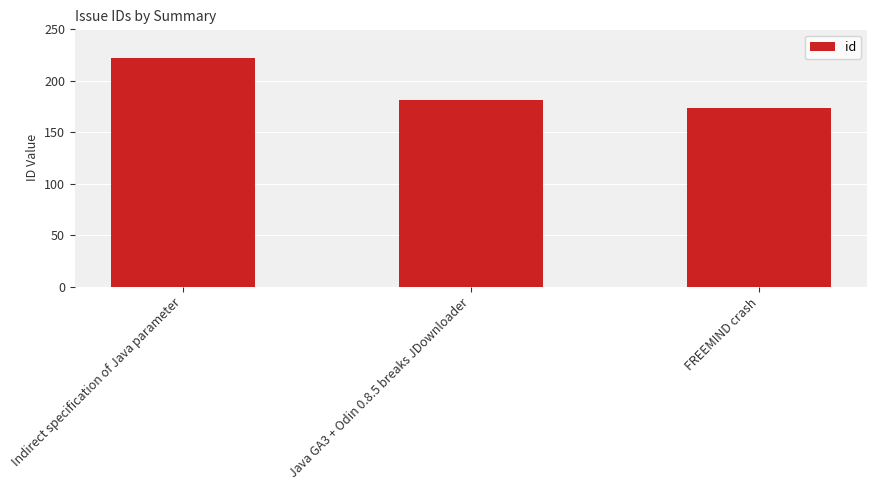

The chart shows a value of 118 at Java GA3 + Odin 0.8.5 breaks JDownloader. True or false?

False